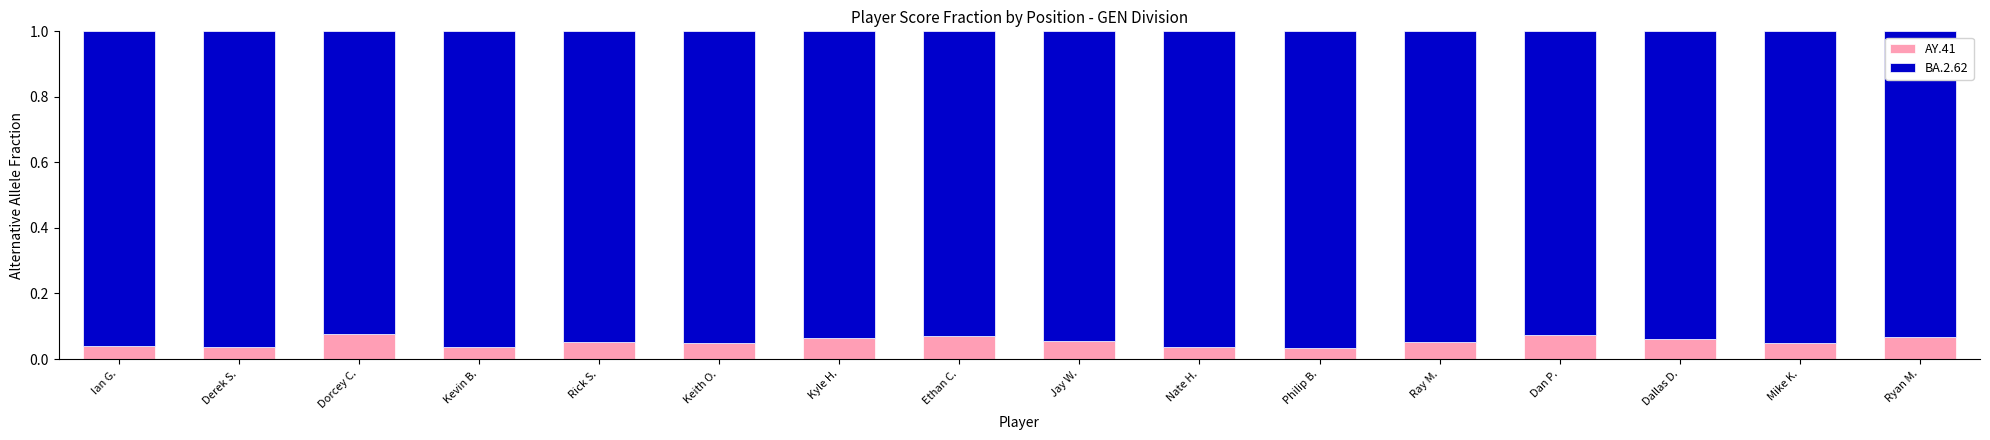

The value of AY.41 at Dorcey C. is 0.0. True or false?

False